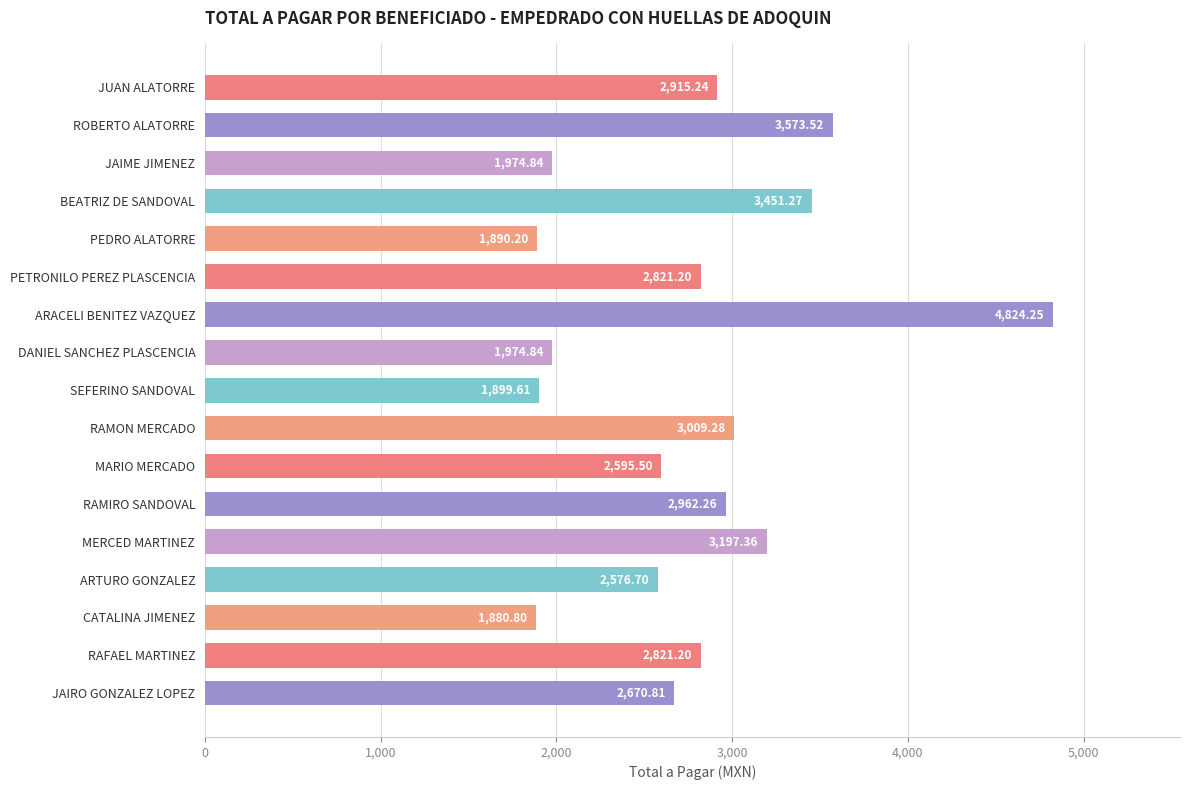

What is the label of the 13th bar from the top?

MERCED MARTINEZ